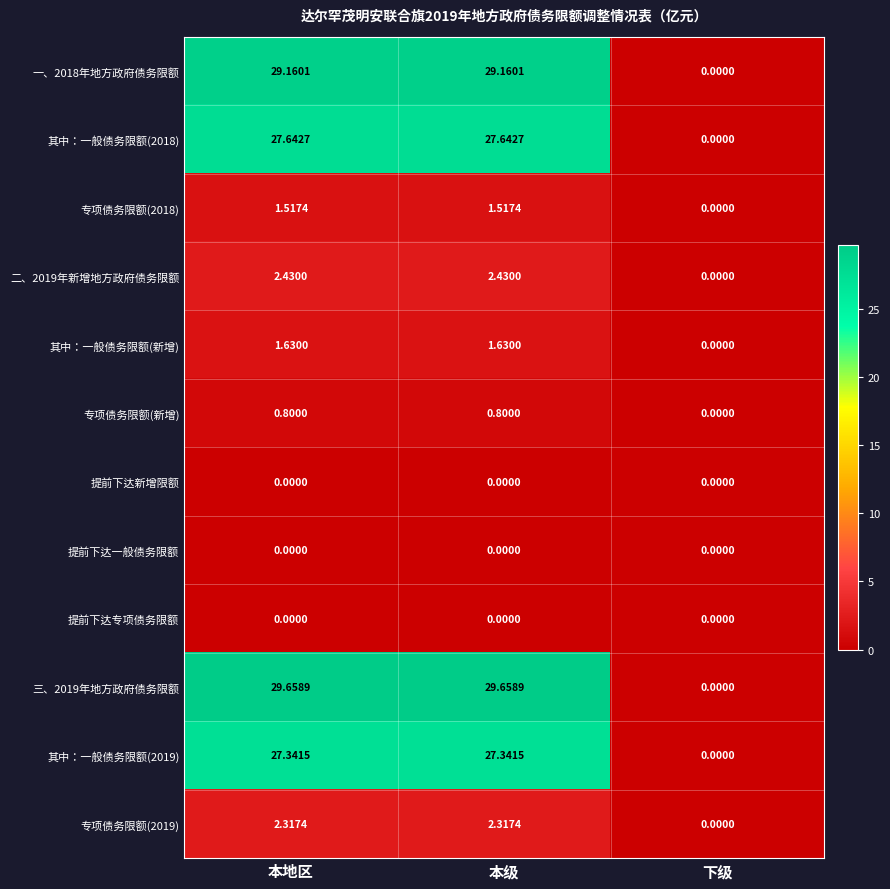

At which label does 三、2019年地方政府债务限额 first exceed 29?

本地区